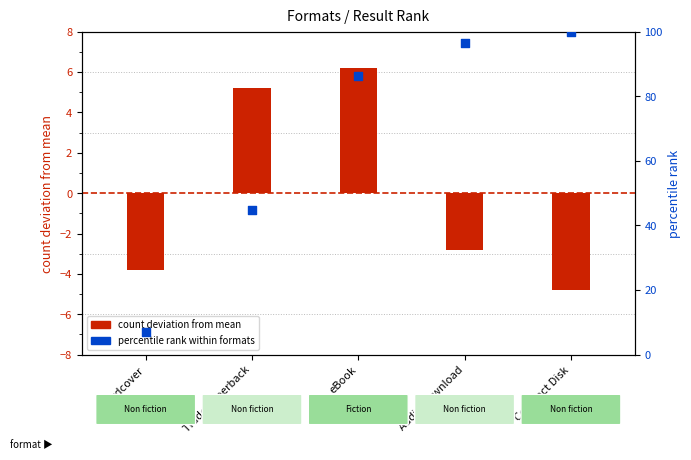

What is the total value across all series at eBook?

92.4